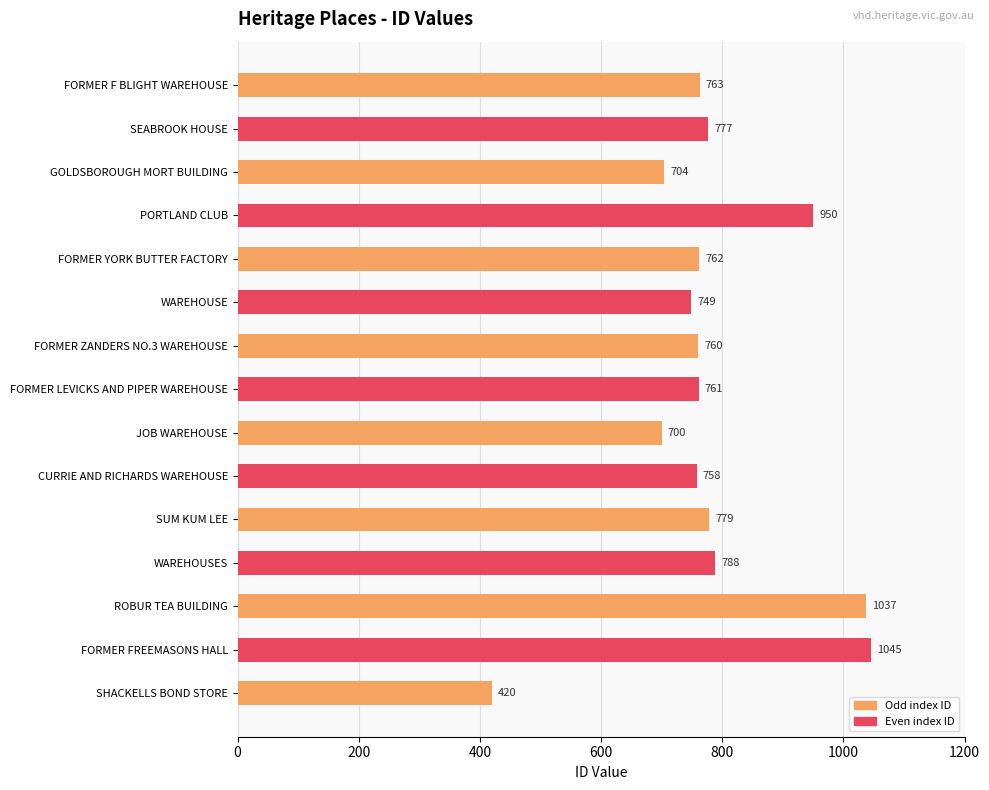

What is the value of the 11th bar from the top?

779